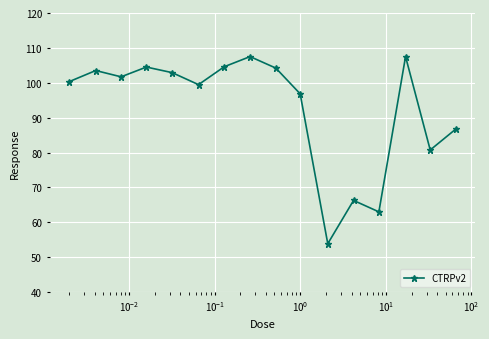

What is the value of the 5th point from the left?

102.9